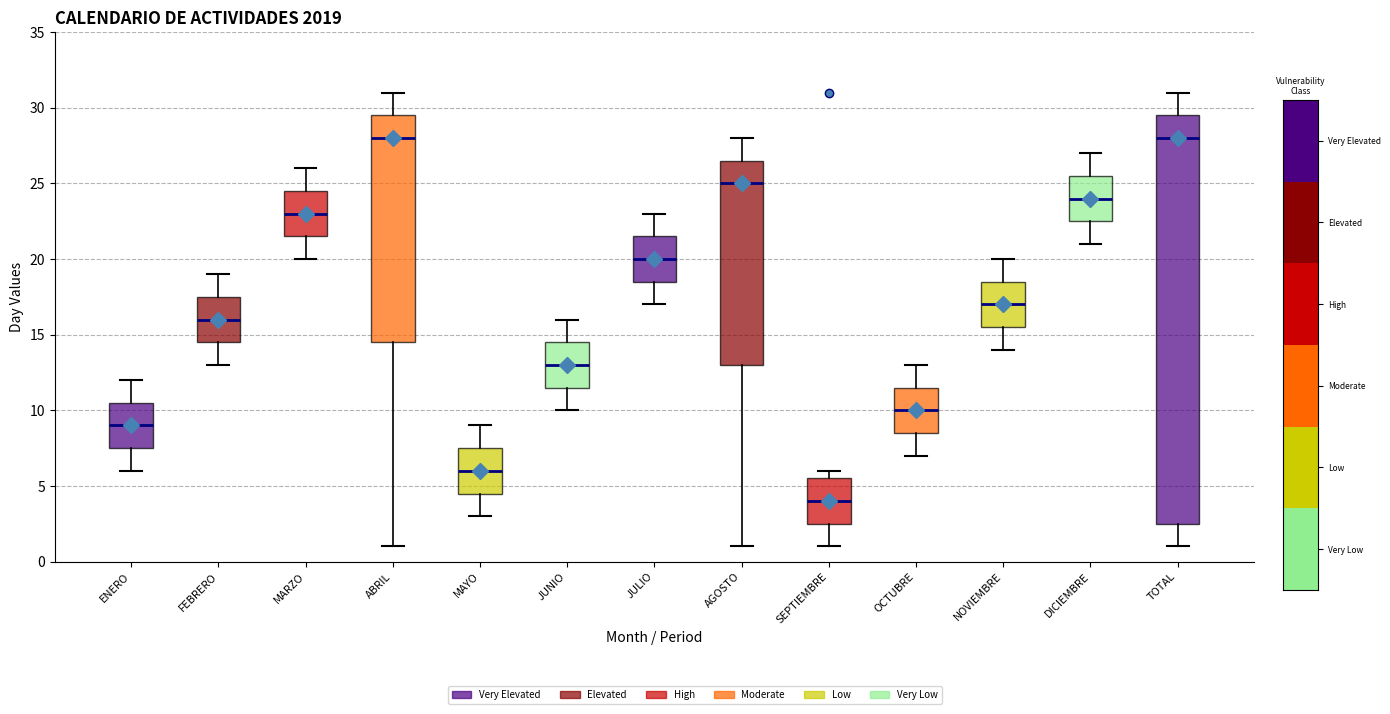

Reading left to right, transcribe this box plot: for each box, give where its median line is, the range the box spans, and where its two whiskers end, as read against the y-axis. The values are not printed on the chart, so give them approximately, as read against the axis.

ENERO: median 9.0, box 7.5 to 10.5, whiskers 6.0 to 12.0
FEBRERO: median 16.0, box 14.5 to 17.5, whiskers 13.0 to 19.0
MARZO: median 23.0, box 21.5 to 24.5, whiskers 20.0 to 26.0
ABRIL: median 28.0, box 14.5 to 29.5, whiskers 1.0 to 31.0
MAYO: median 6.0, box 4.5 to 7.5, whiskers 3.0 to 9.0
JUNIO: median 13.0, box 11.5 to 14.5, whiskers 10.0 to 16.0
JULIO: median 20.0, box 18.5 to 21.5, whiskers 17.0 to 23.0
AGOSTO: median 25.0, box 13.0 to 26.5, whiskers 1.0 to 28.0
SEPTIEMBRE: median 4.0, box 2.5 to 5.5, whiskers 1.0 to 6.0
OCTUBRE: median 10.0, box 8.5 to 11.5, whiskers 7.0 to 13.0
NOVIEMBRE: median 17.0, box 15.5 to 18.5, whiskers 14.0 to 20.0
DICIEMBRE: median 24.0, box 22.5 to 25.5, whiskers 21.0 to 27.0
TOTAL: median 28.0, box 2.5 to 29.5, whiskers 1.0 to 31.0